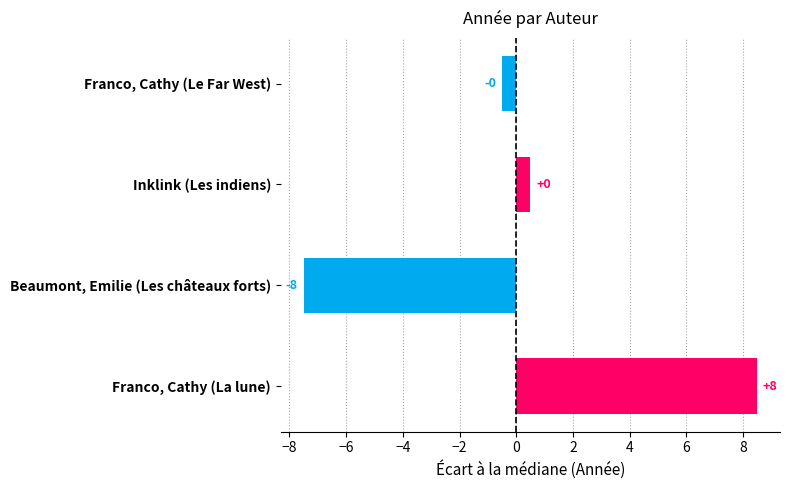

What is the smallest value displayed?

-7.5